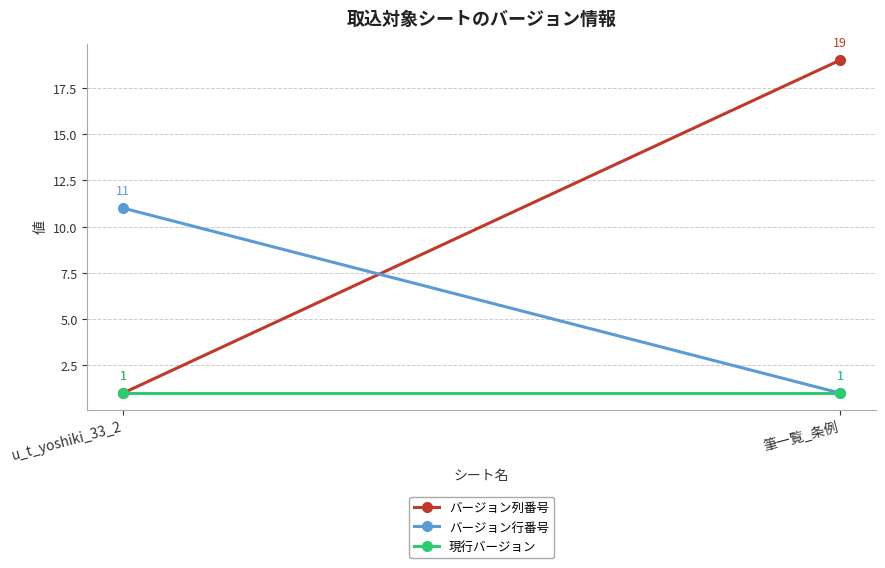

Which series has the largest total across all categories?

バージョン列番号